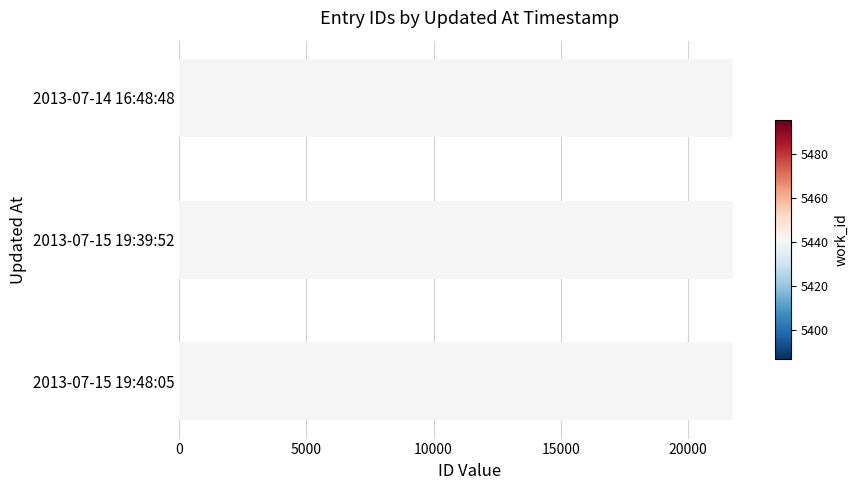

What is the ratio of the value at 2013-07-15 19:48:05 to the value at 2013-07-14 16:48:48?

1.0